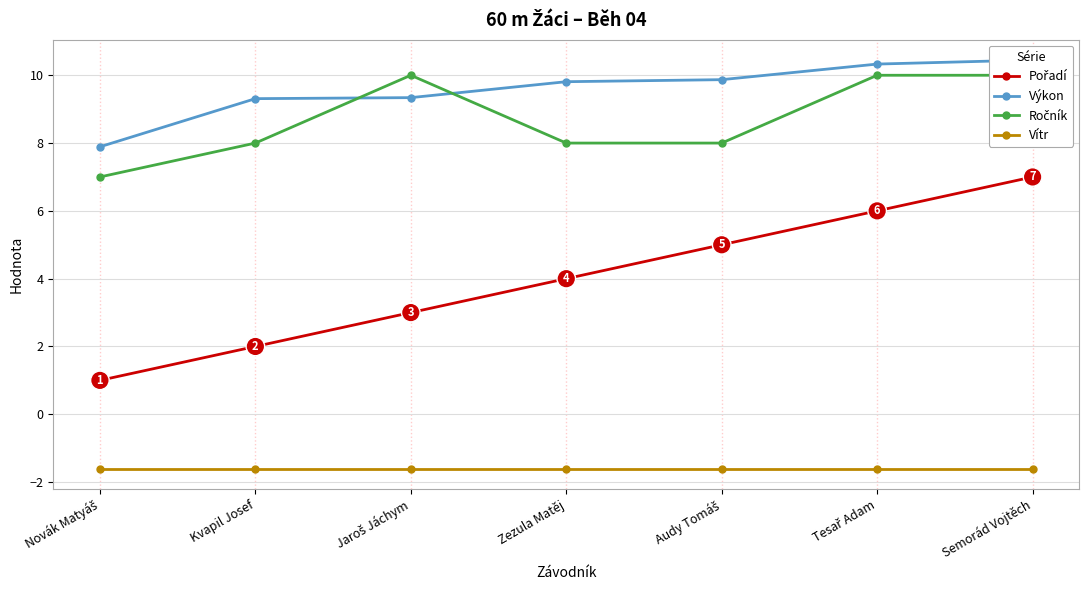

Which series has the largest range (max minus min)?

Pořadí